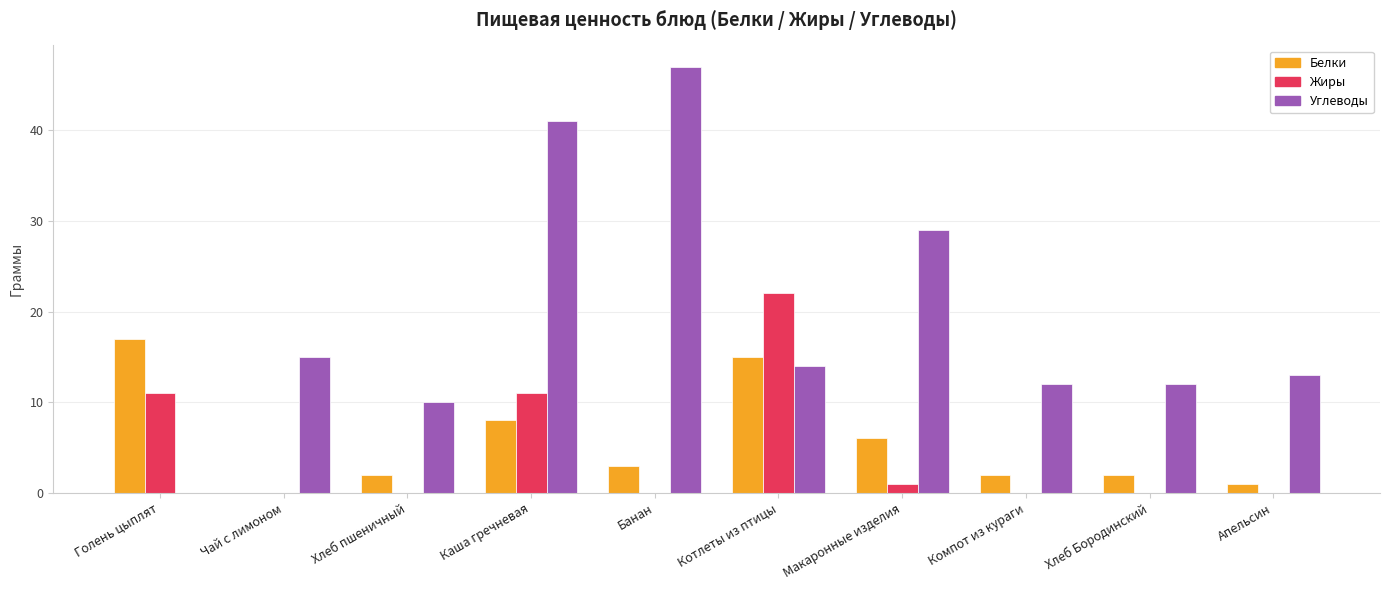

What is the sum of the Белки values at Чай с лимоном and Банан?

3